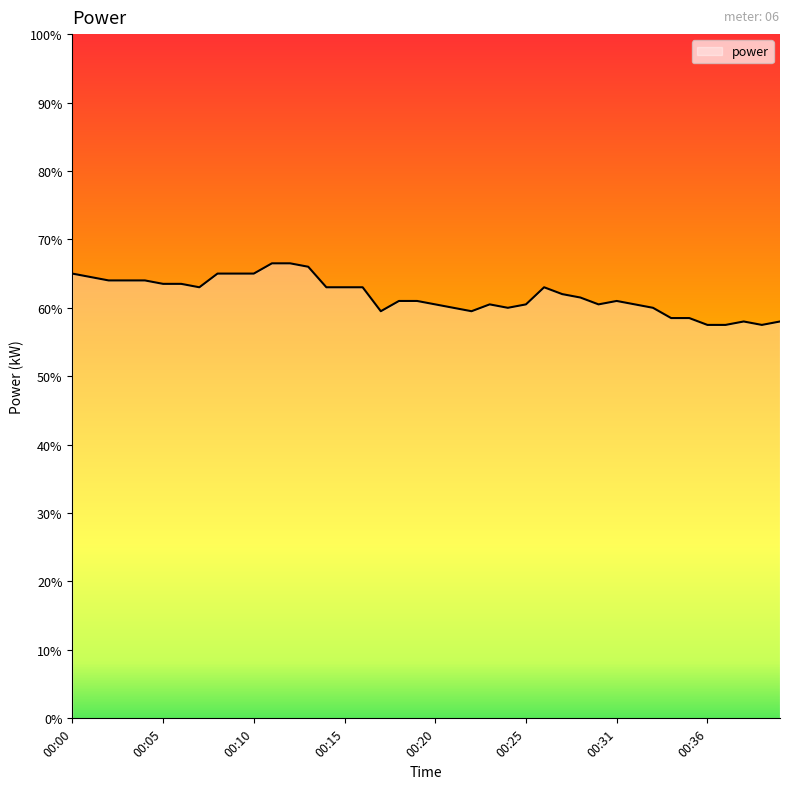

Is this an area chart (filled region under the line)?

Yes